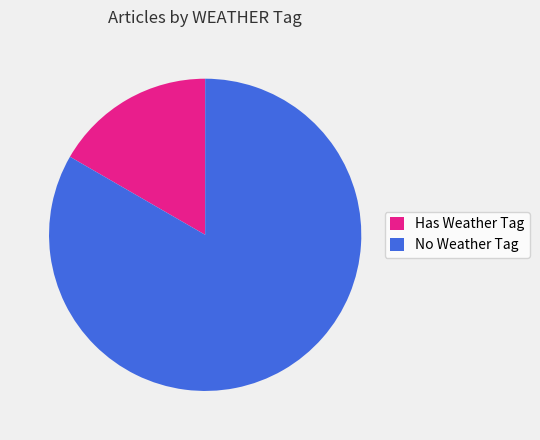

Rank the categories by value from lowest to highest.

Has Weather Tag, No Weather Tag